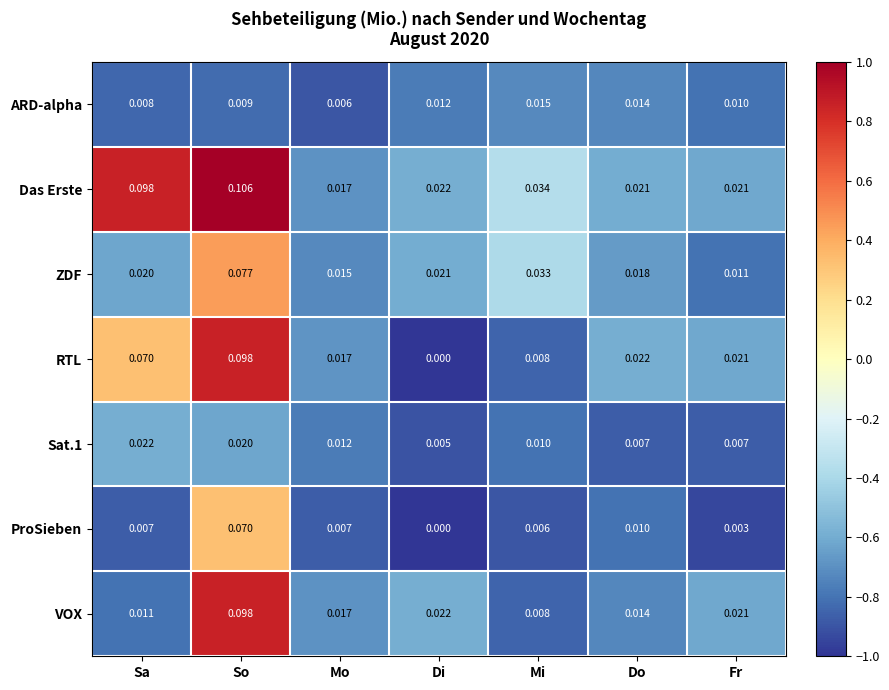

What is the total value across all series at So?

0.5